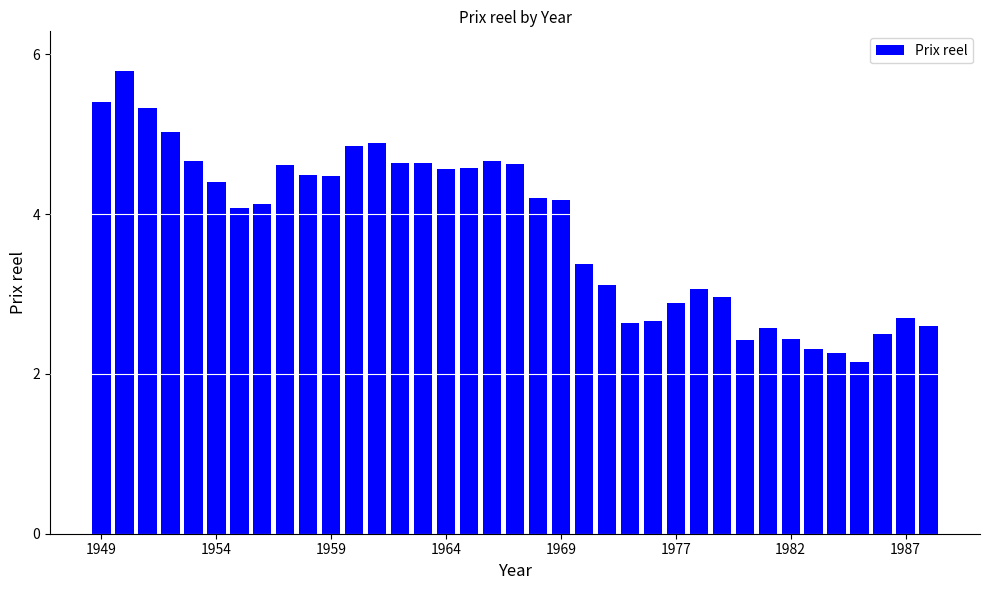

What is the value of the 16th bar from the left?

4.6